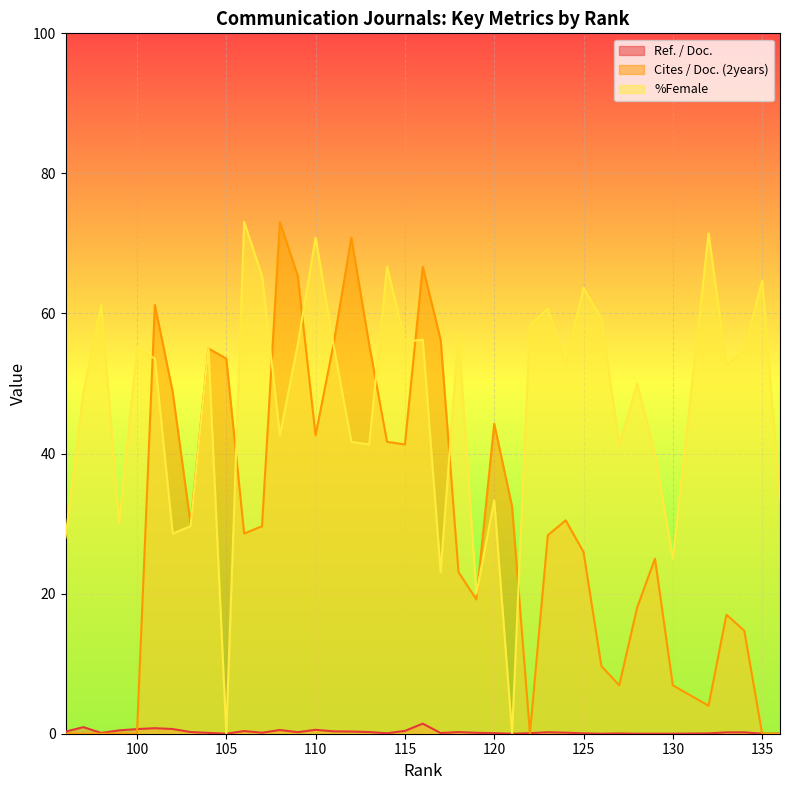

At 112, list the series in order from largest to smallest.

Cites / Doc. (2years), %Female, Ref. / Doc.